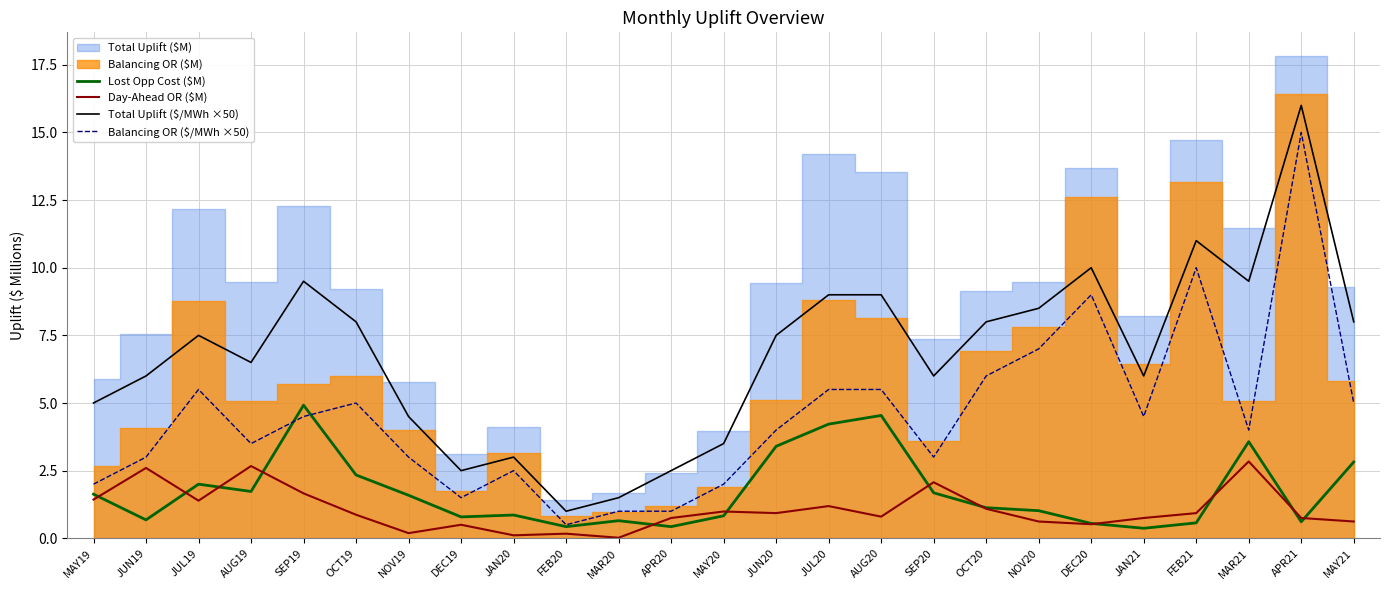

At which category is the sum across all series the highest?

APR21